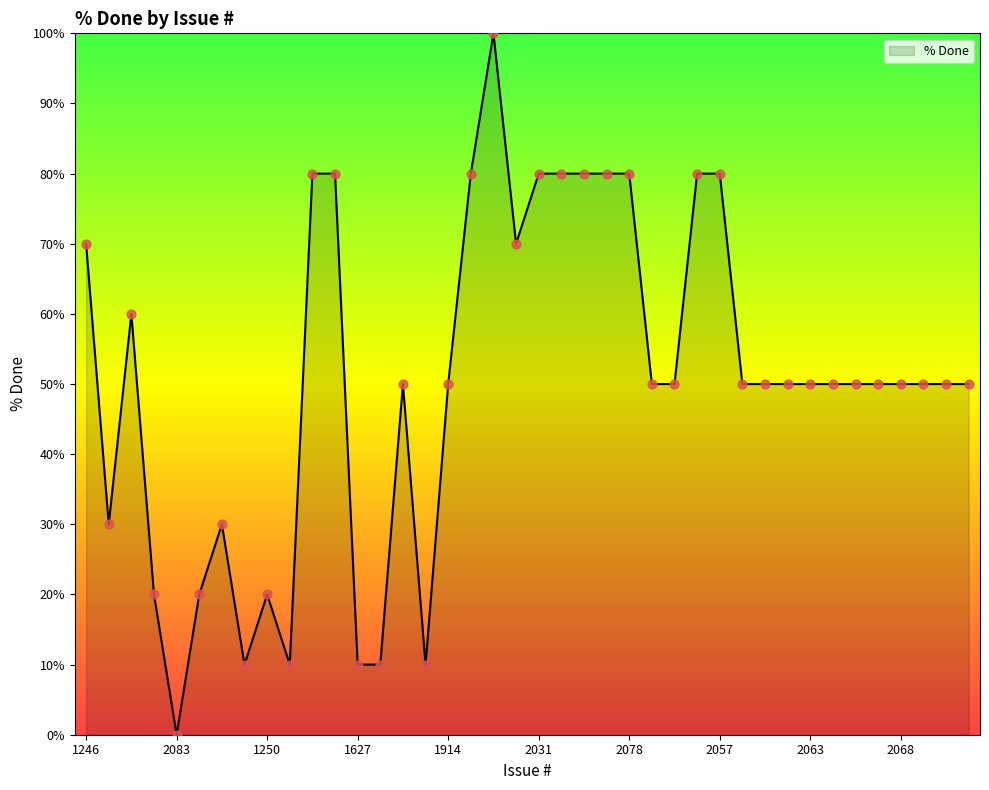

What is the difference between the maximum and minimum values?

100